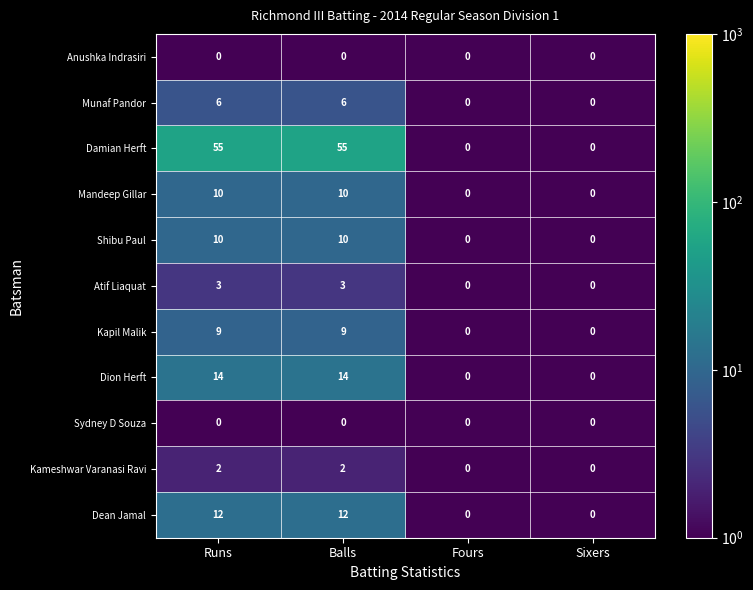

What is the difference between the Shibu Paul values at Sixers and Balls?

10